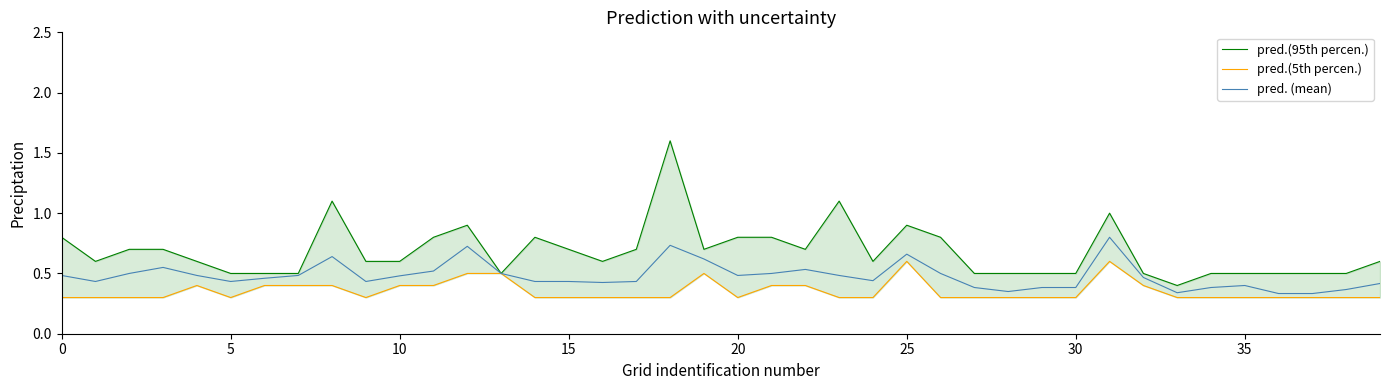

What is the sum of all pred.(95th percen.) values?

27.2